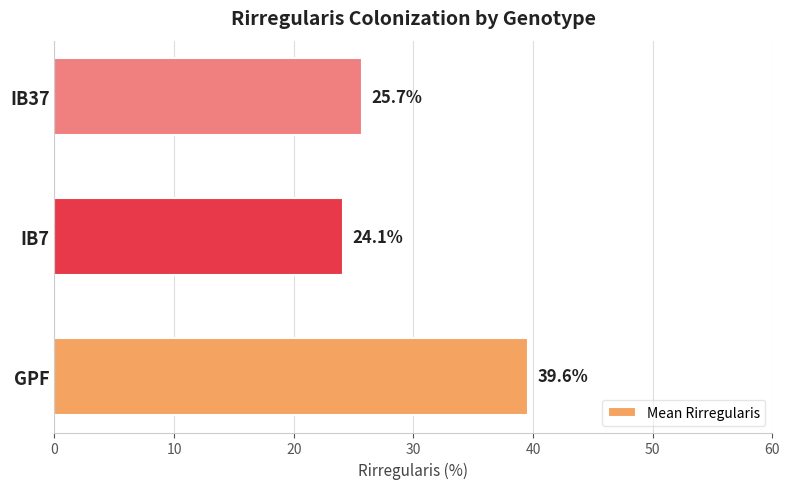

What is the change in value from GPF to IB7?

-15.5